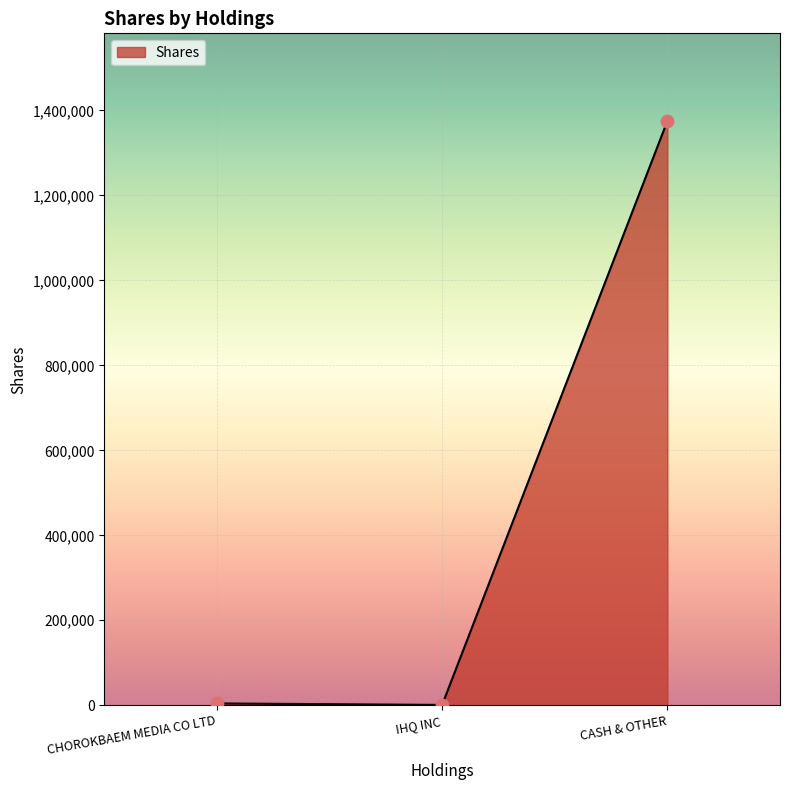

Approximately how many times larger is the value at CHOROKBAEM MEDIA CO LTD compared to IHQ INC?

5.3